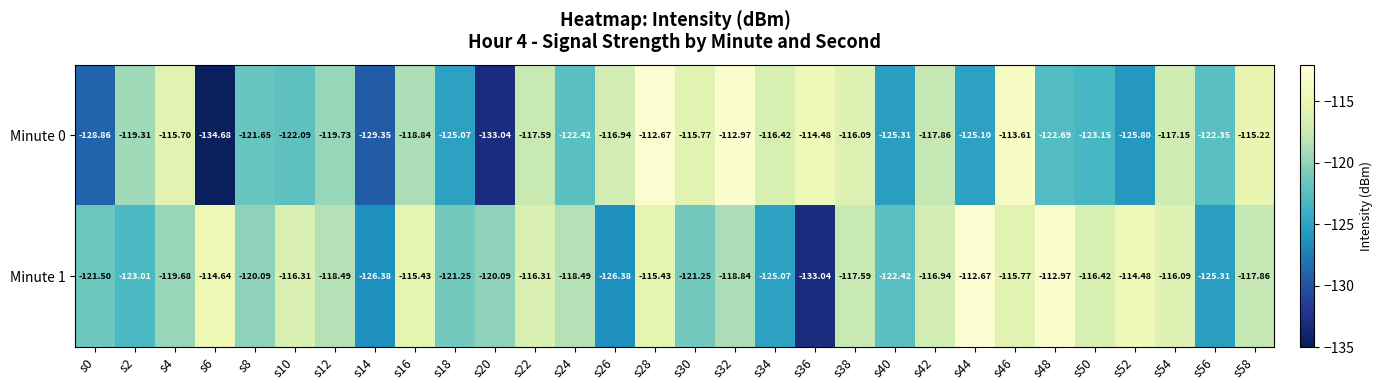

Is the value of Minute 0 at s18 greater than the value of Minute 1 at s2?

No